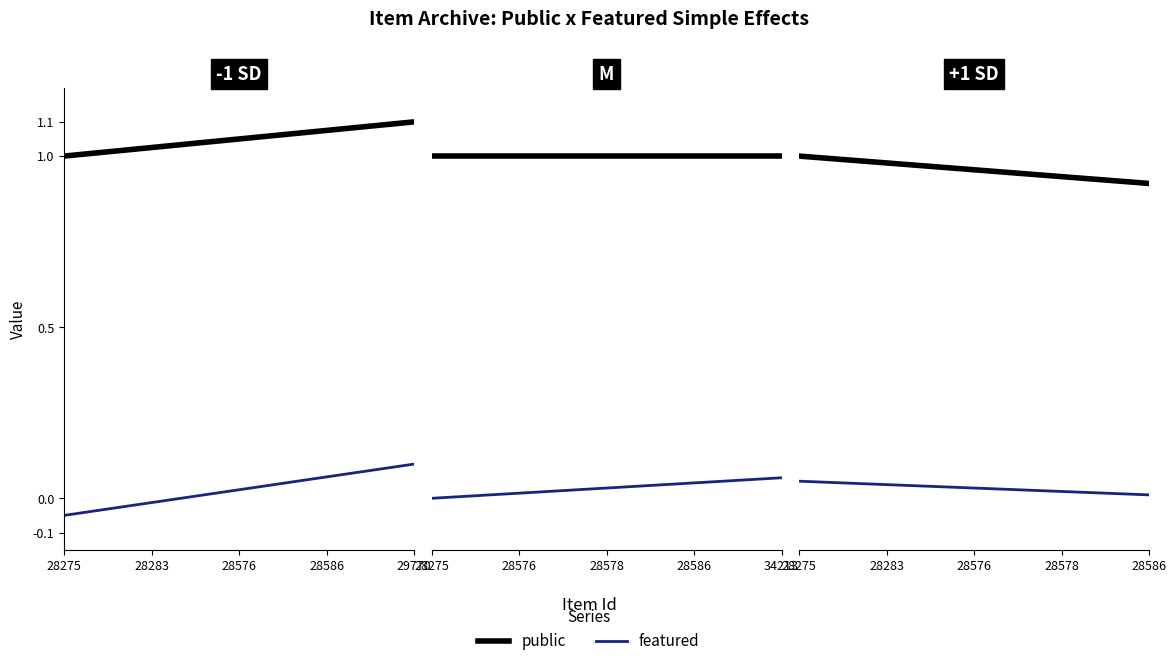

At which label is featured closest to 0?

28275